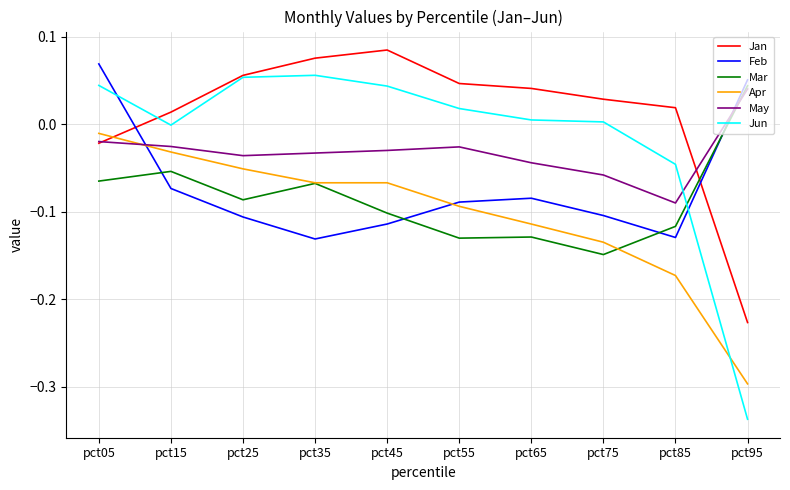

True or false: Apr has a value of -0.1 at pct65.

True